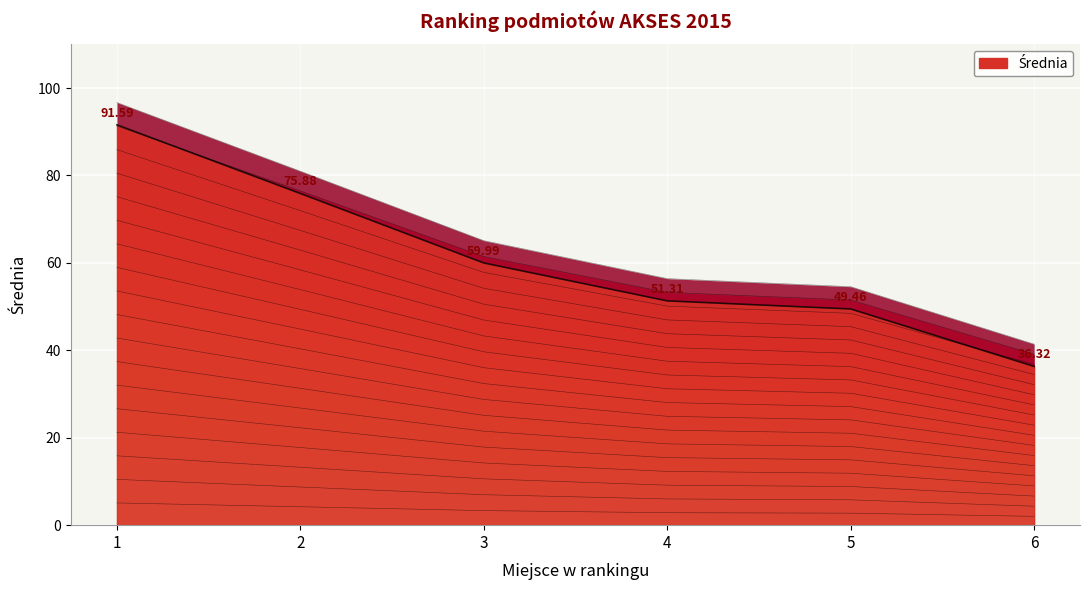

How many data points are less than 61?

3